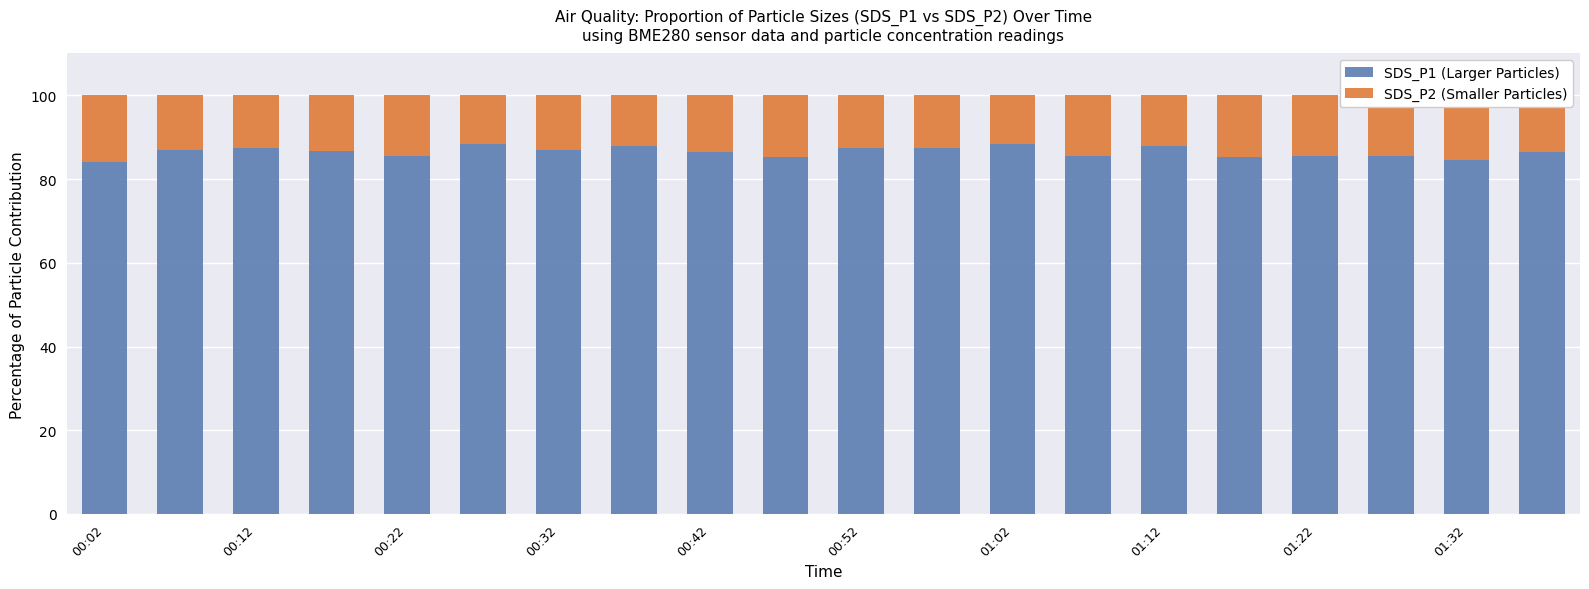

What is the sum of all SDS_P1 (Larger Particles) values?

1730.3